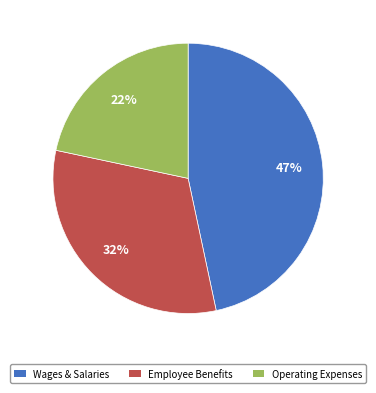

True or false: Operating Expenses accounts for 22% of the total.

True